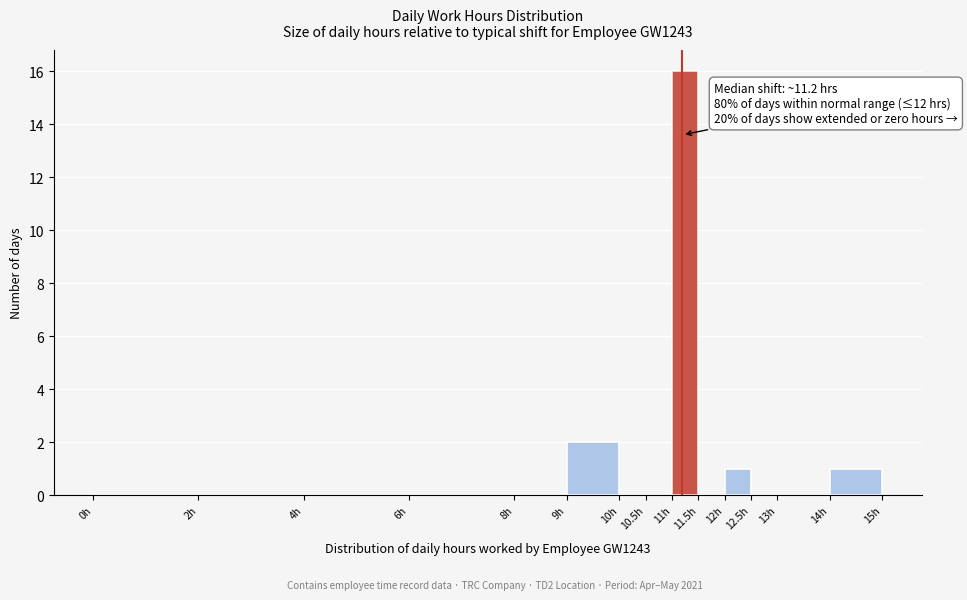

Over which range of the x-axis is the bar tallest?

11.0 to 11.5